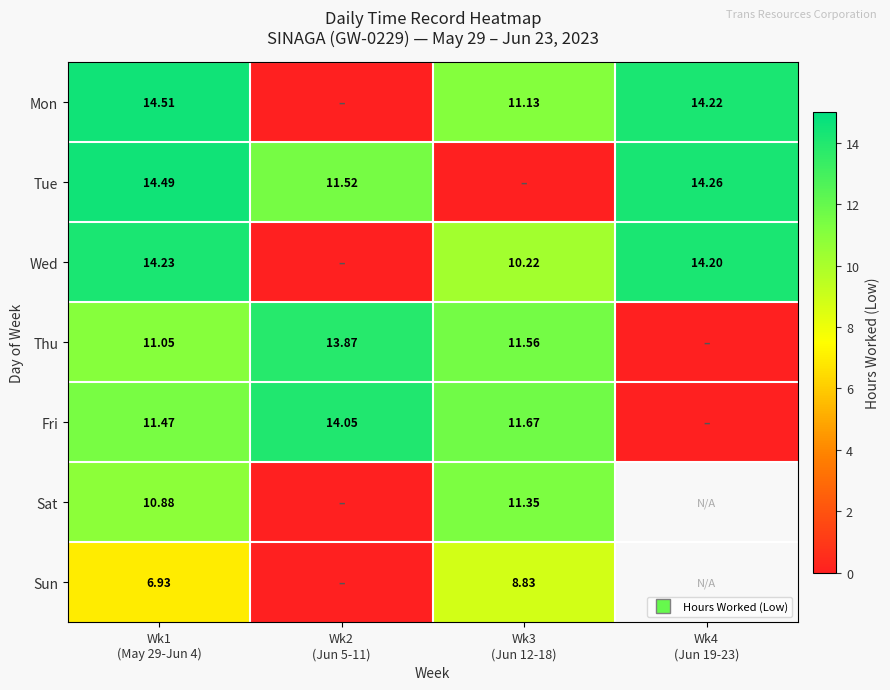

How many positive values does the Tue series have?

3